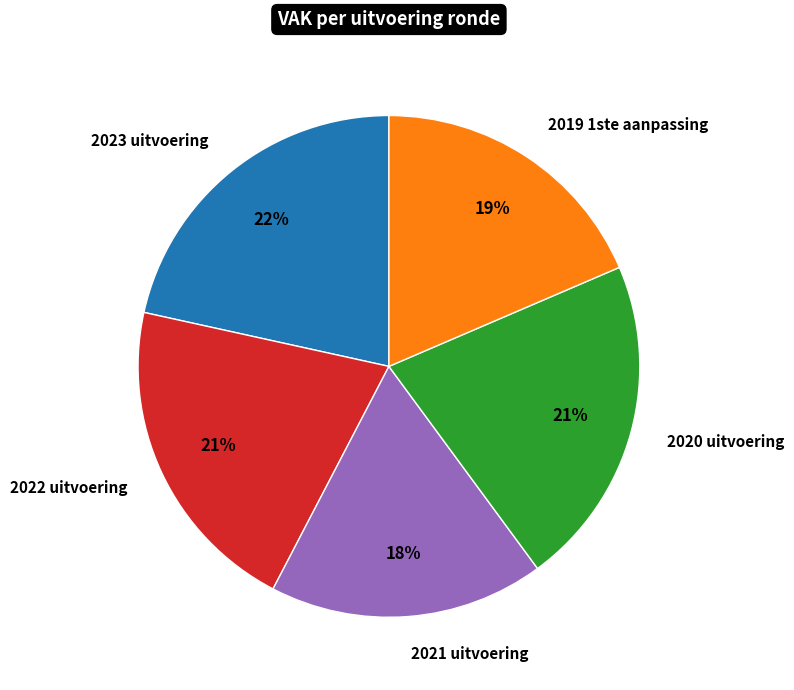

Is it true that 2022 uitvoering is 21% of the pie?

True